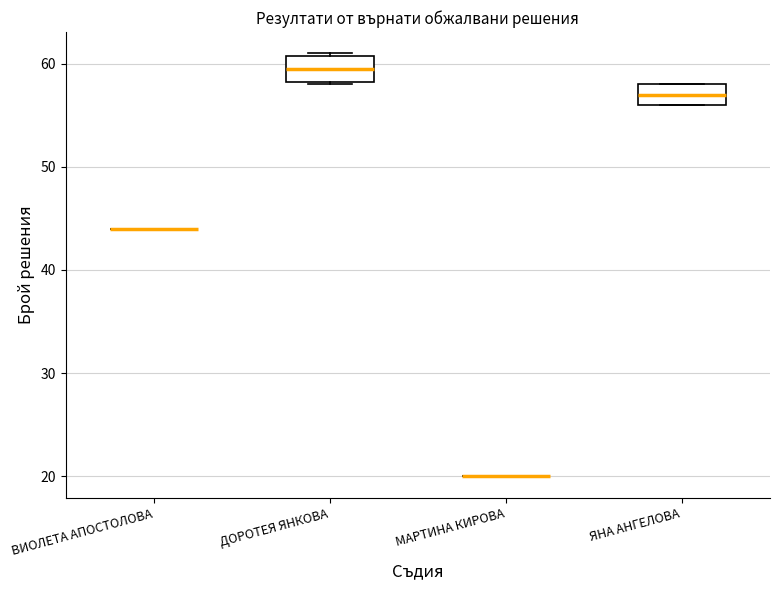

Reading left to right, read every box against the y-axis: the position of its median line, the range the box covers, and the ends of its whiskers. The values are not printed on the chart, so give them approximately, as read against the axis.

ВИОЛЕТА АПОСТОЛОВА: box collapsed to a line at 44, whiskers 44 to 44
ДОРОТЕЯ ЯНКОВА: median 60, box 58 to 61, whiskers 58 to 61
МАРТИНА КИРОВА: box collapsed to a line at 20, whiskers 20 to 20
ЯНА АНГЕЛОВА: median 57, box 56 to 58, whiskers 56 to 58